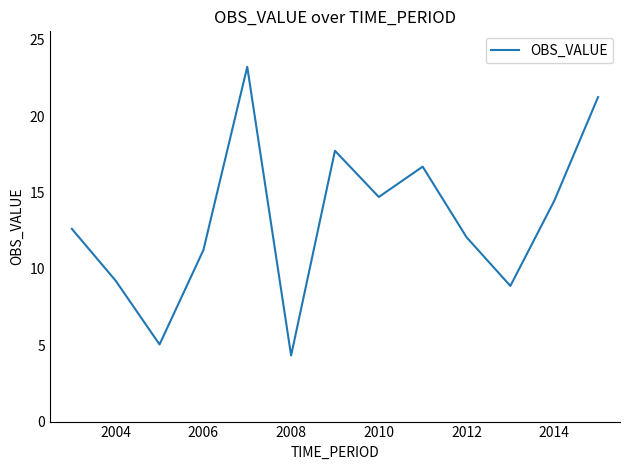

What is the maximum value shown in the chart?

23.2